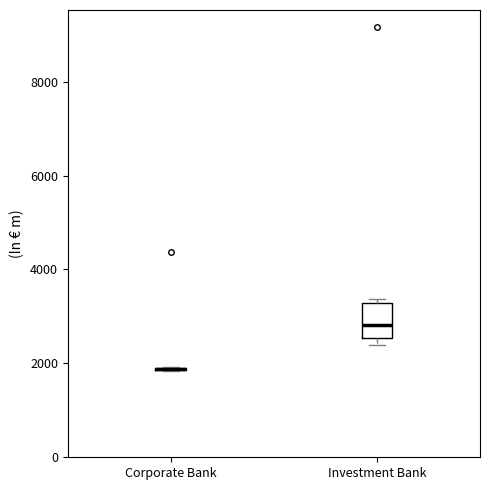

Reading left to right, transcribe this box plot: for each box, give where its median line is, the range the box spans, and where its two whiskers end, as read against the y-axis. The values are not printed on the chart, so give them approximately, as read against the axis.

Corporate Bank: box collapsed to a line at 1800, whiskers 1800 to 2000
Investment Bank: median 2800, box 2600 to 3200, whiskers 2400 to 3400